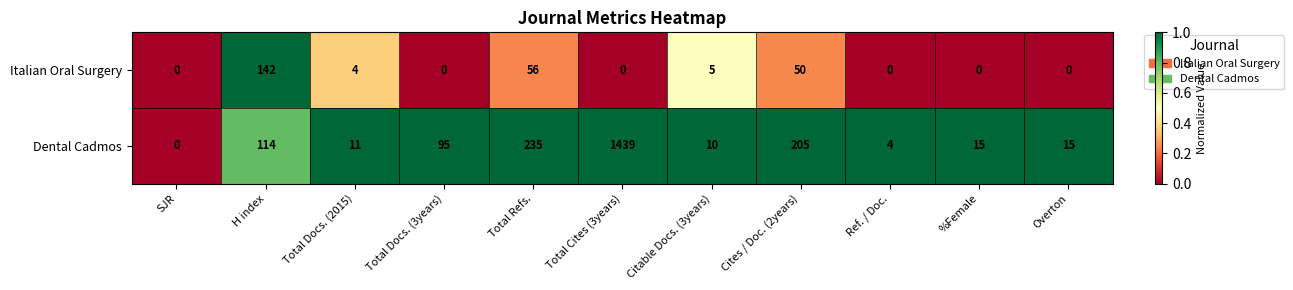

What is the greatest value displayed?

1439